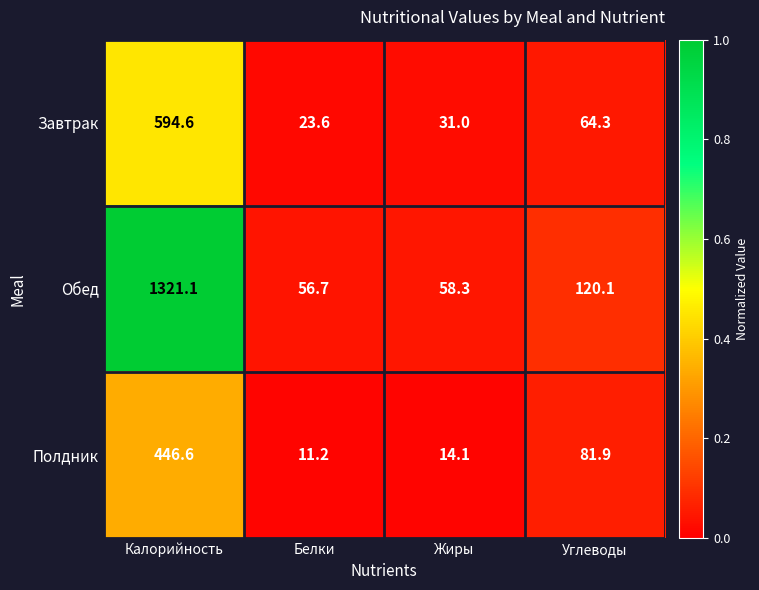

Reading left to right, what are all the values shown in this chart?

Завтрак: Калорийность=594.6	Белки=23.6	Жиры=31.0	Углеводы=64.3
Обед: Калорийность=1321.1	Белки=56.7	Жиры=58.3	Углеводы=120.1
Полдник: Калорийность=446.6	Белки=11.2	Жиры=14.1	Углеводы=81.9